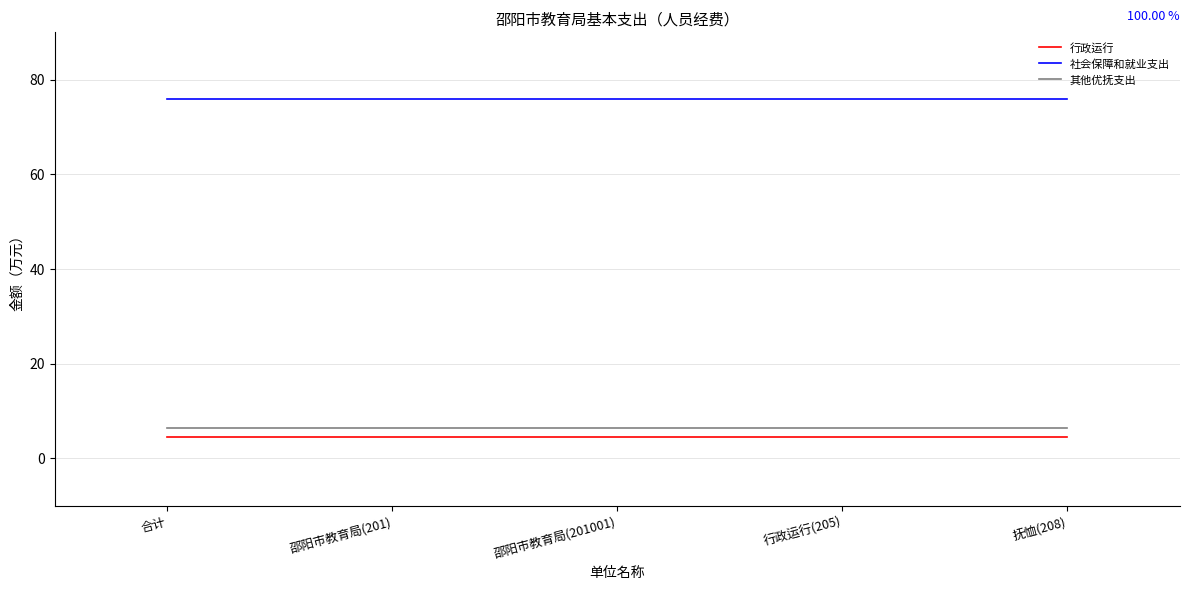

True or false: 其他优抚支出 and 社会保障和就业支出 intersect in this chart.

False